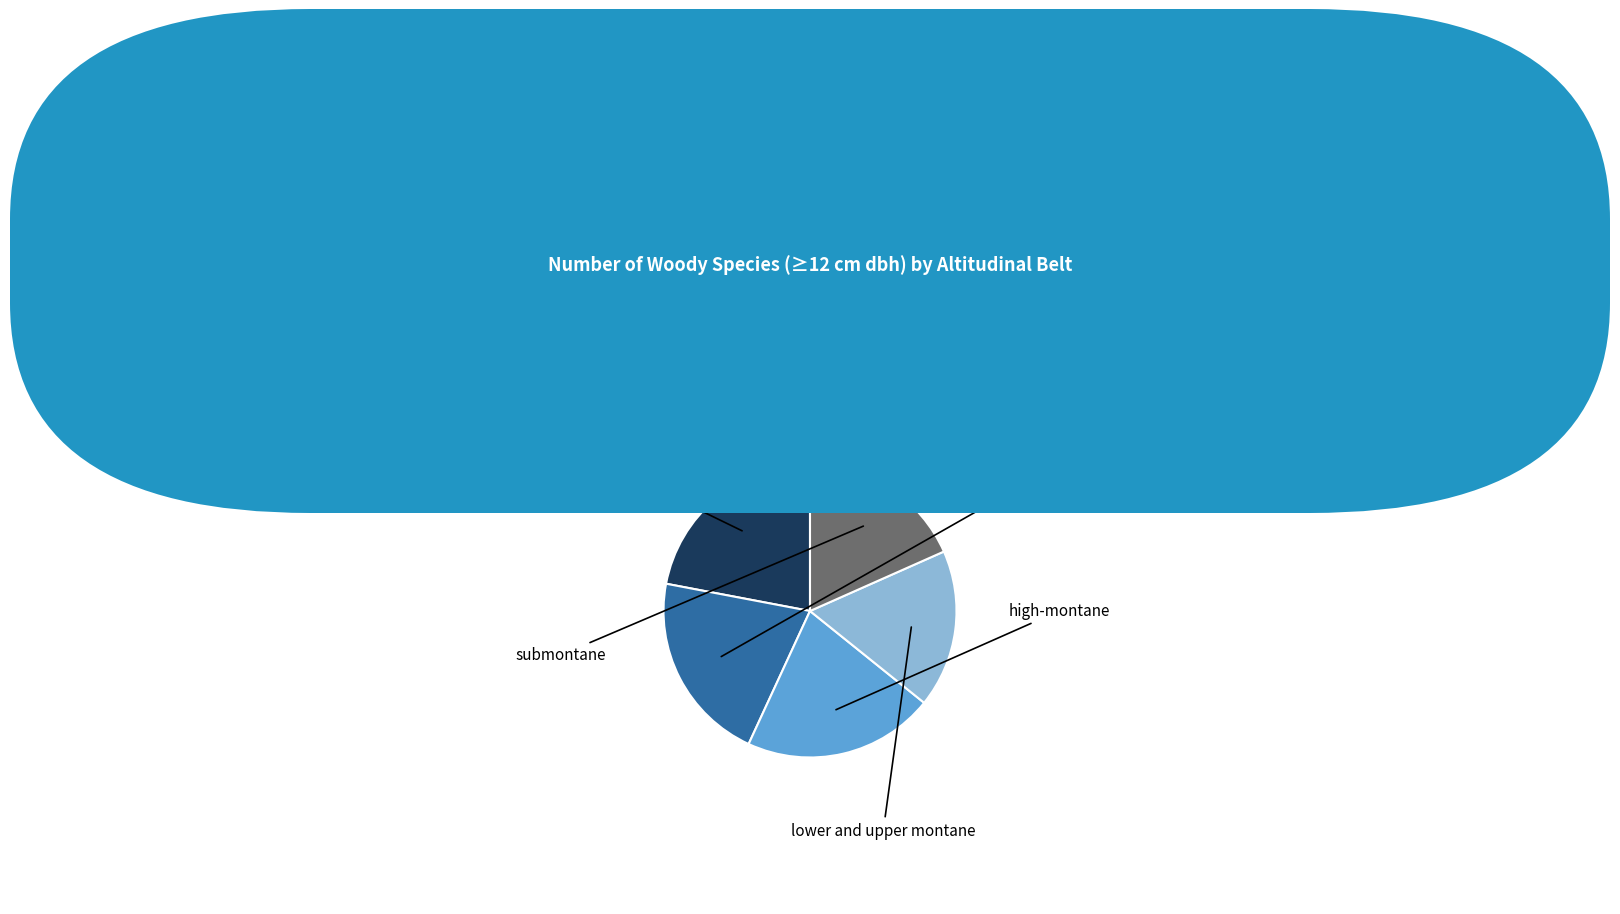

Does any single category account for the majority?

No